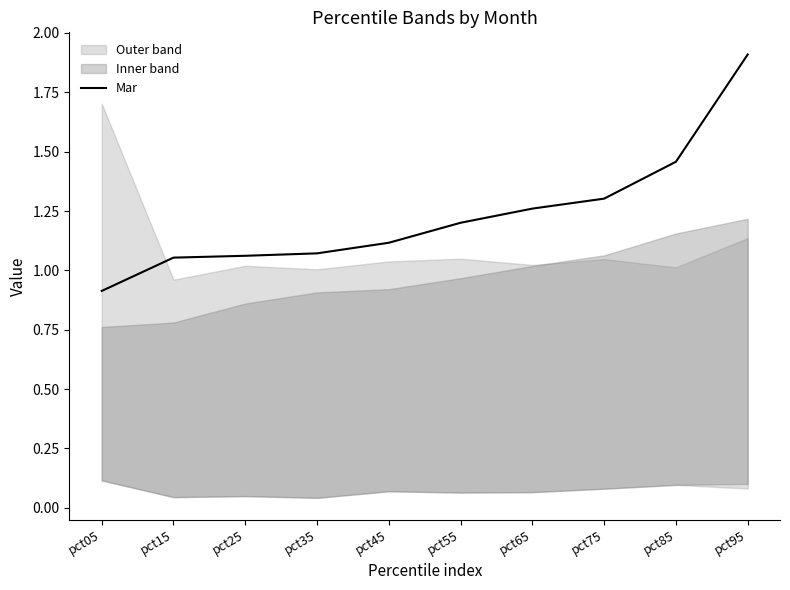

Rank the categories by value from lowest to highest.

pct05, pct15, pct25, pct35, pct45, pct55, pct65, pct75, pct85, pct95